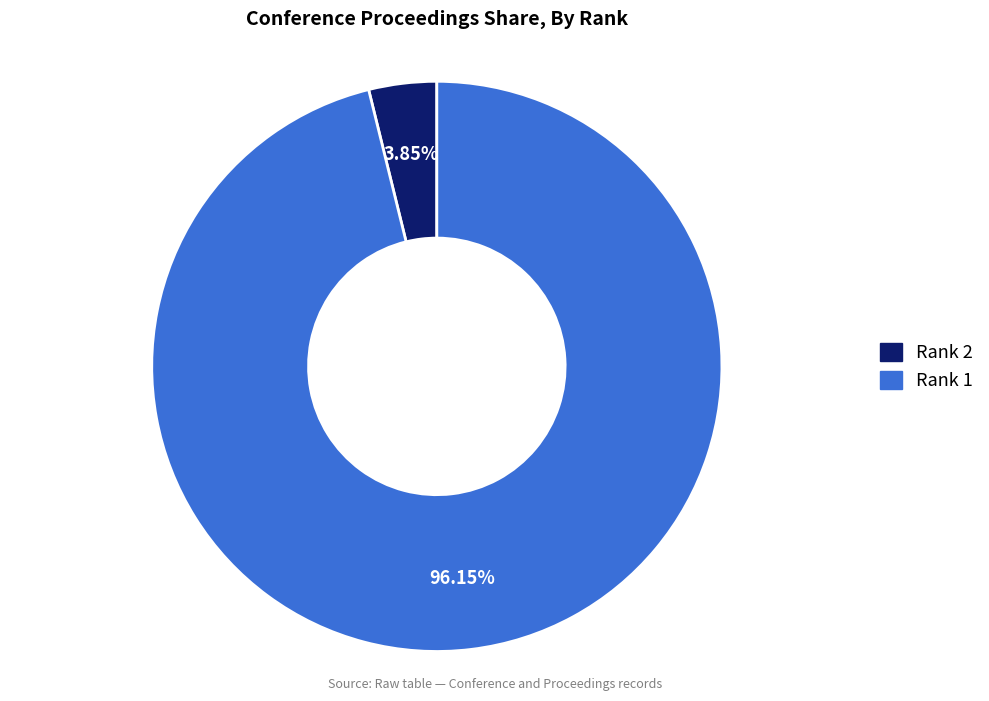

What is the majority slice?

Rank 1